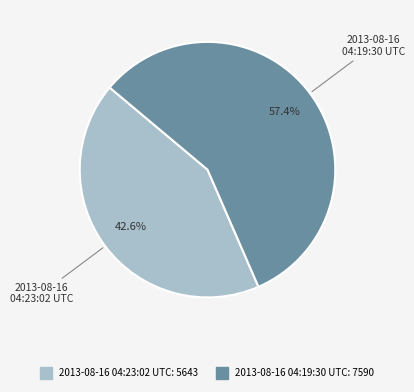

To the nearest percent, what is the combined percentage of 2013-08-16 04:23:02 UTC and 2013-08-16 04:19:30 UTC?

100%